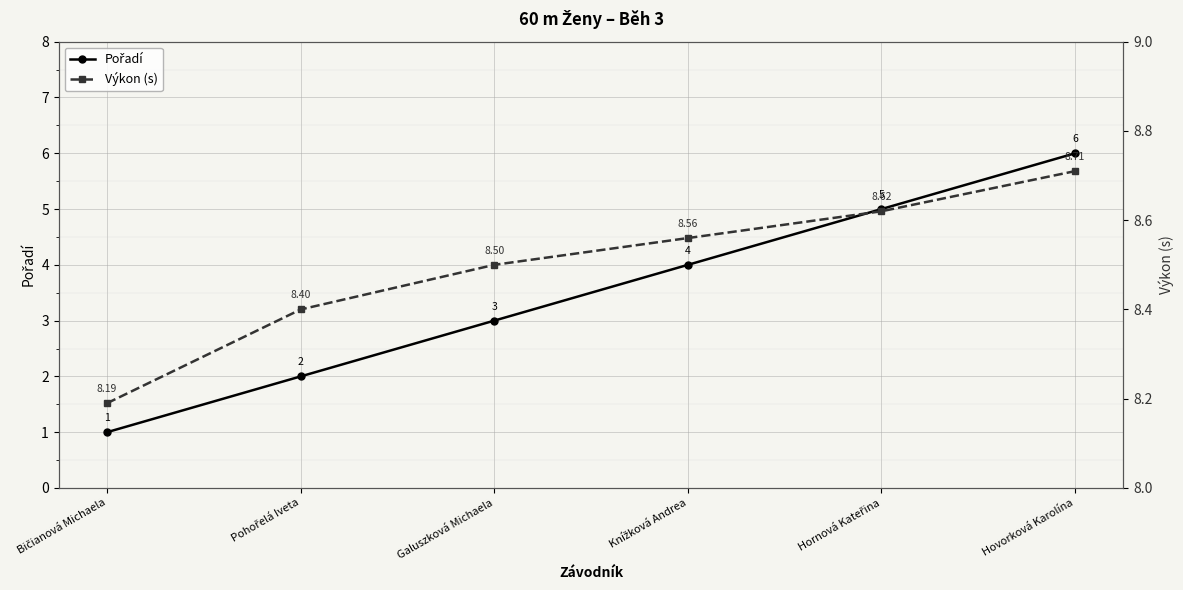

How many distinct data groups are displayed?

2